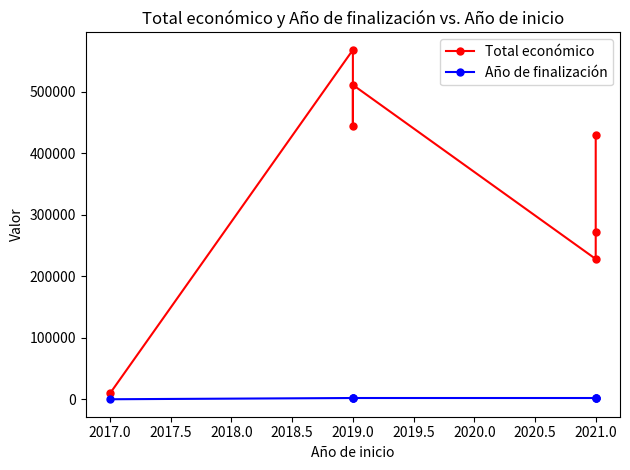

What is the spread (max minus min) of values at 2021.0?

225996